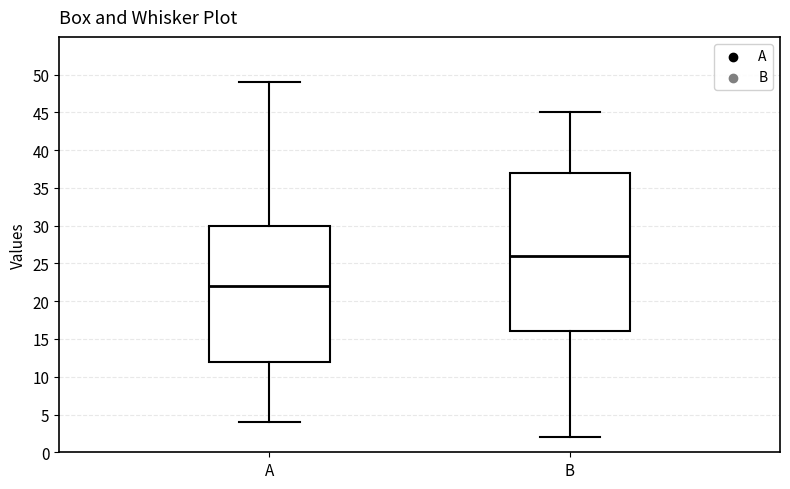

Which box is the tallest, from its lower edge to its upper edge?

B